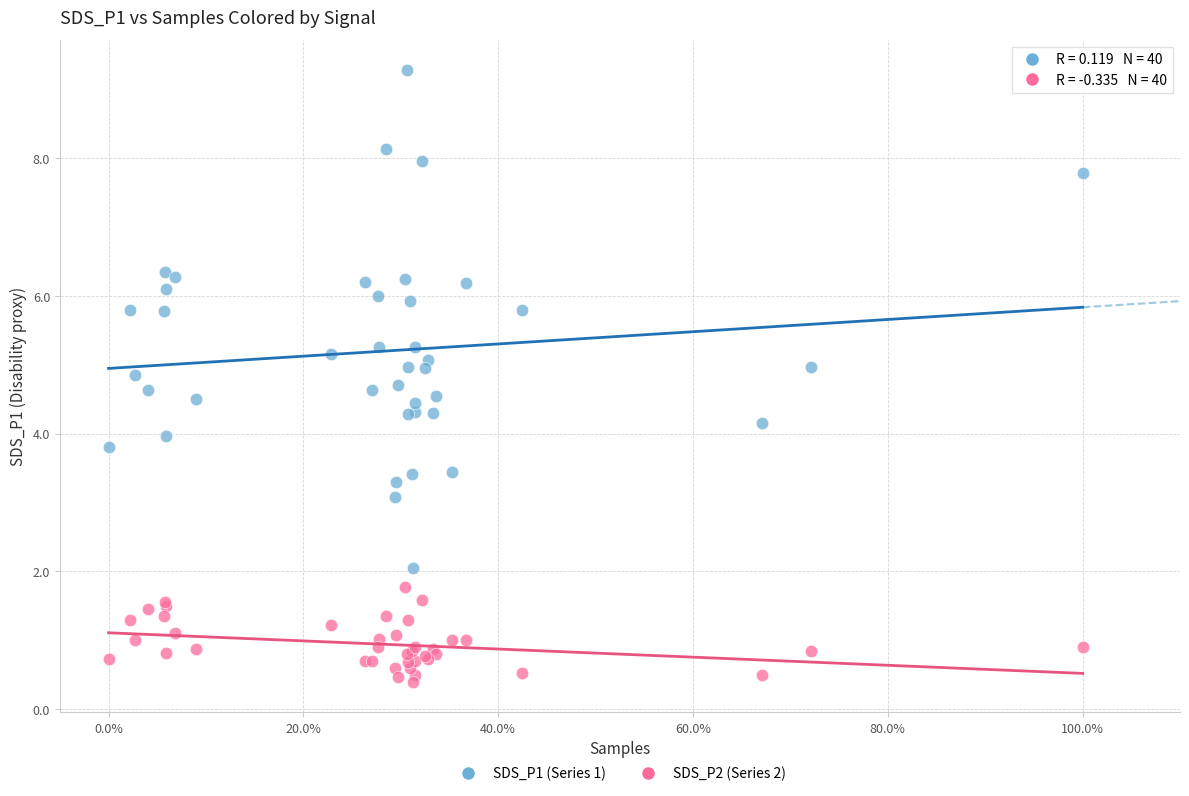

What is the X range (max minus min) for the scatter plot?

1.0